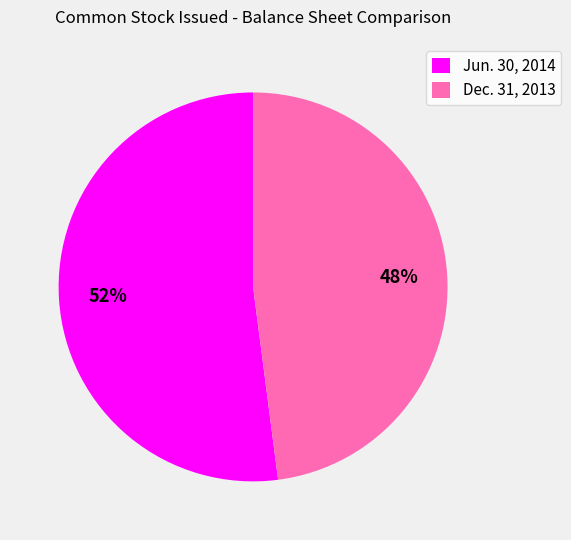

The Jun. 30, 2014 slice represents 65% of the pie. True or false?

False